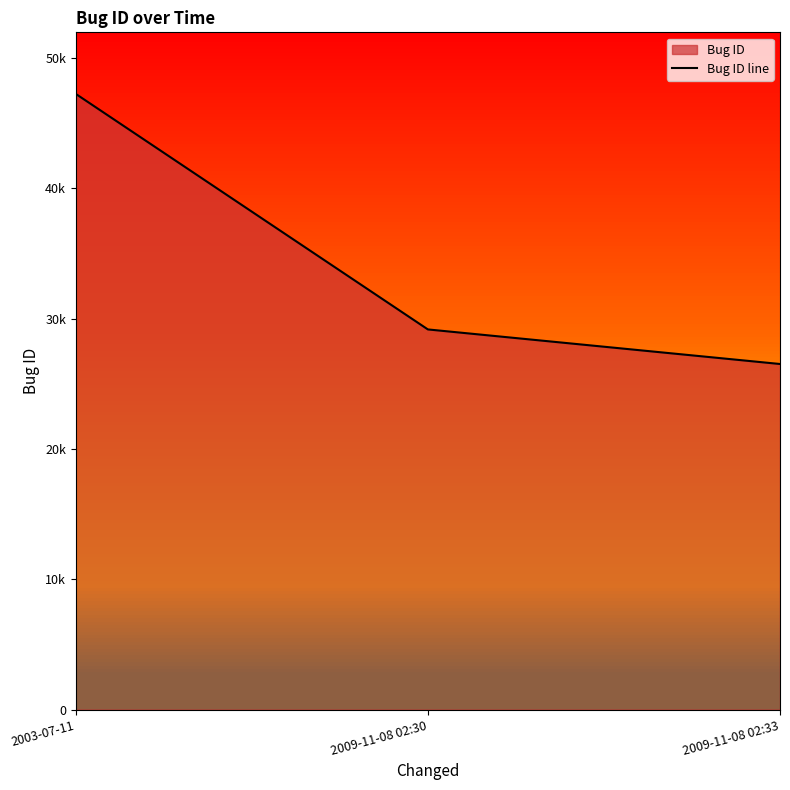

What is the value of the 2nd point from the left?

29165